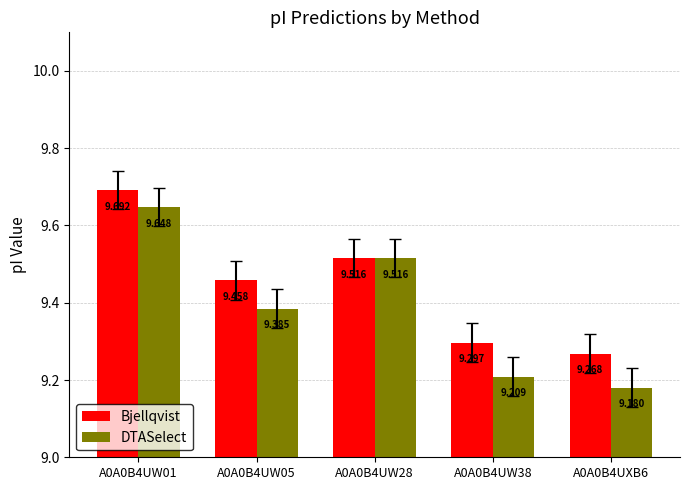

List the series in order of their overall mean, lowest first.

DTASelect, Bjellqvist